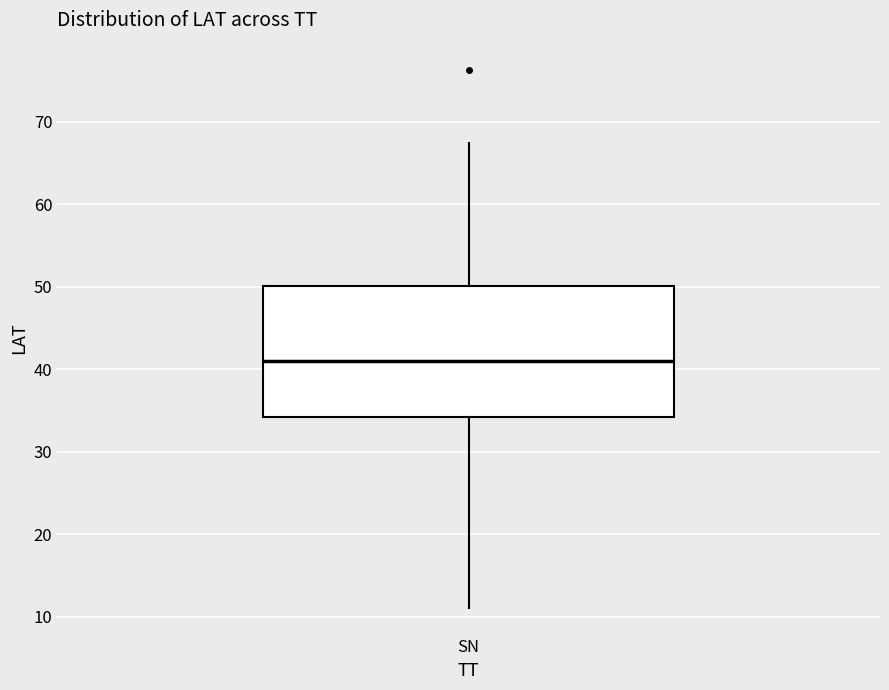

Transcribe this box plot: give where the median line is, the range the box spans, and where the two whiskers end, as read against the y-axis. The values are not printed on the chart, so give them approximately, as read against the axis.

median 41, box 34 to 50, whiskers 11 to 67